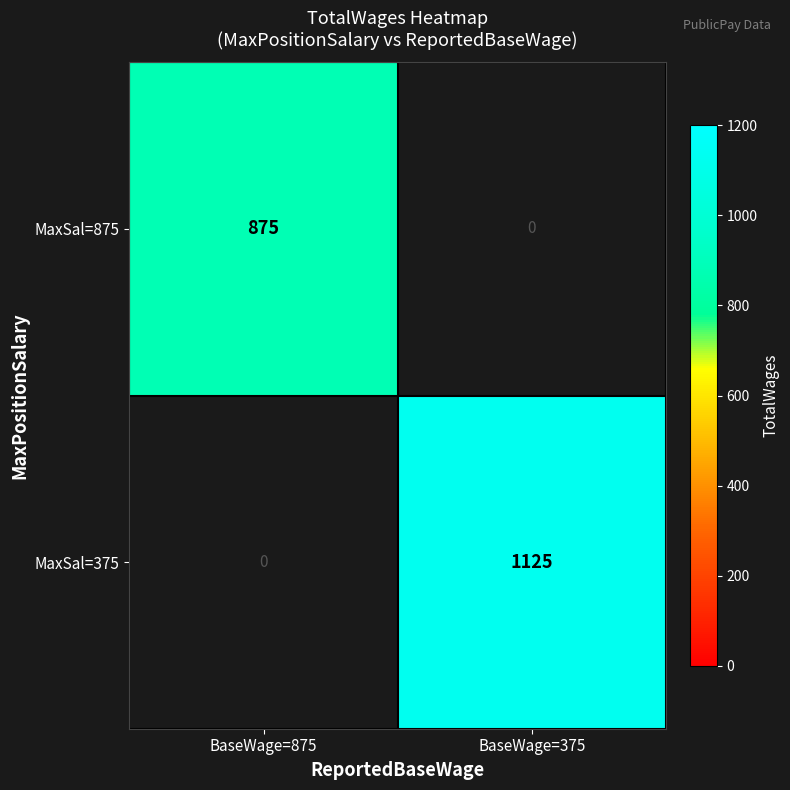

How many distinct data groups are displayed?

2